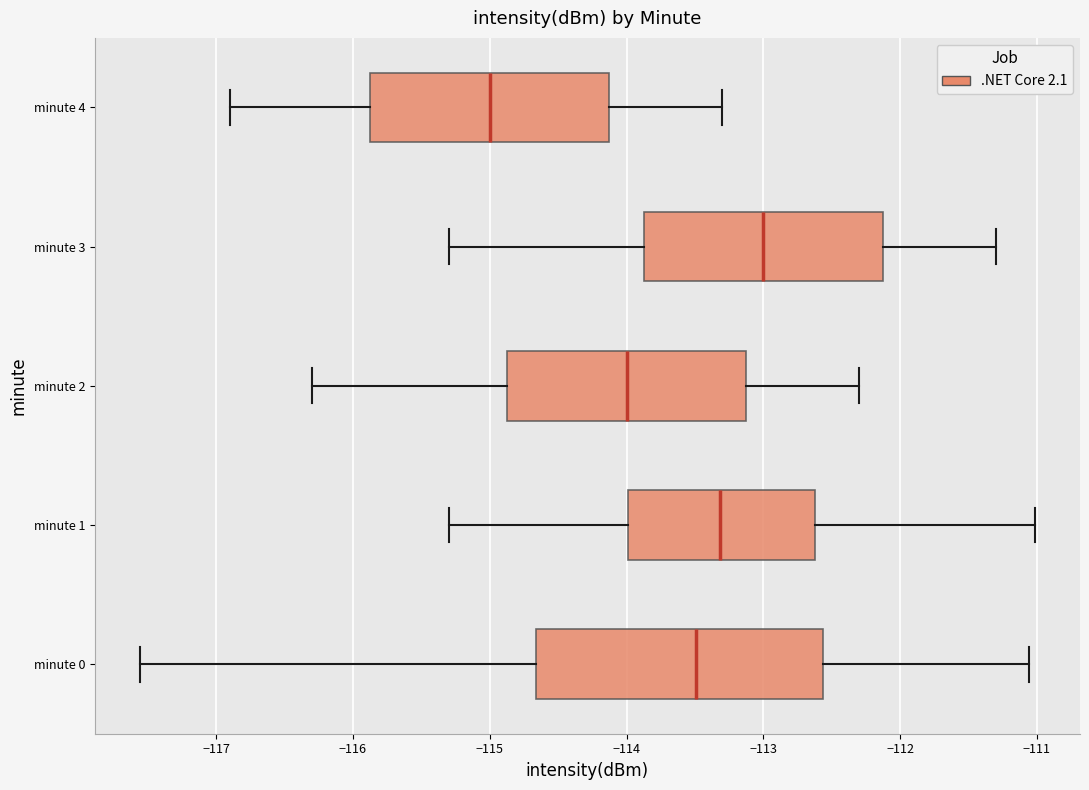

Which box's median line is the furthest to the left?

minute 4